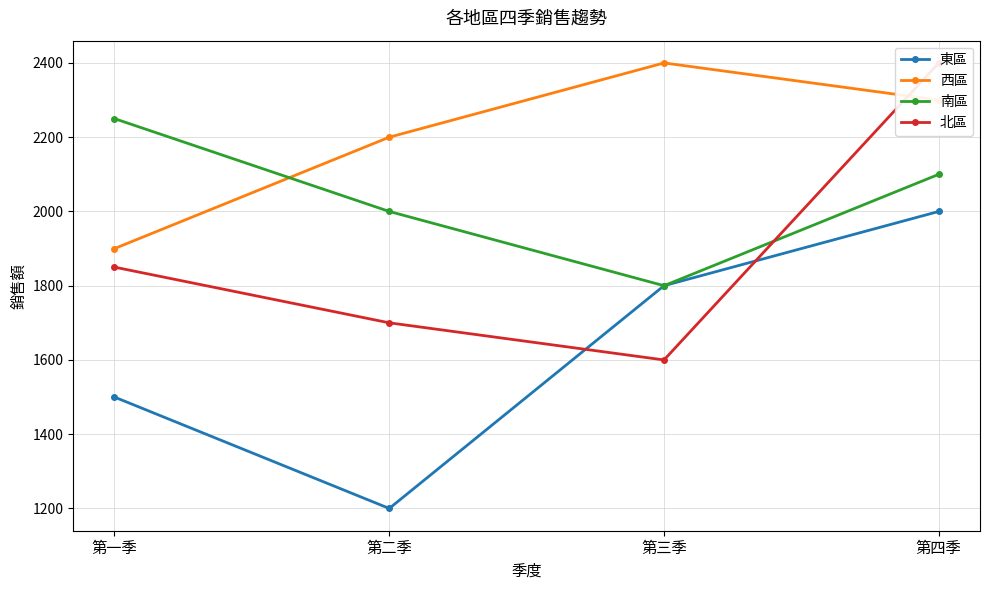

Which category has the highest value across all series?

第三季